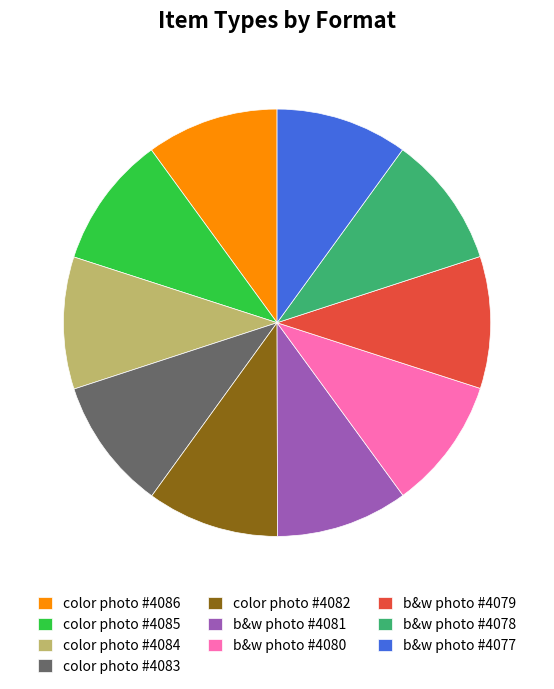

The color photo #4082 slice represents 25% of the pie. True or false?

False